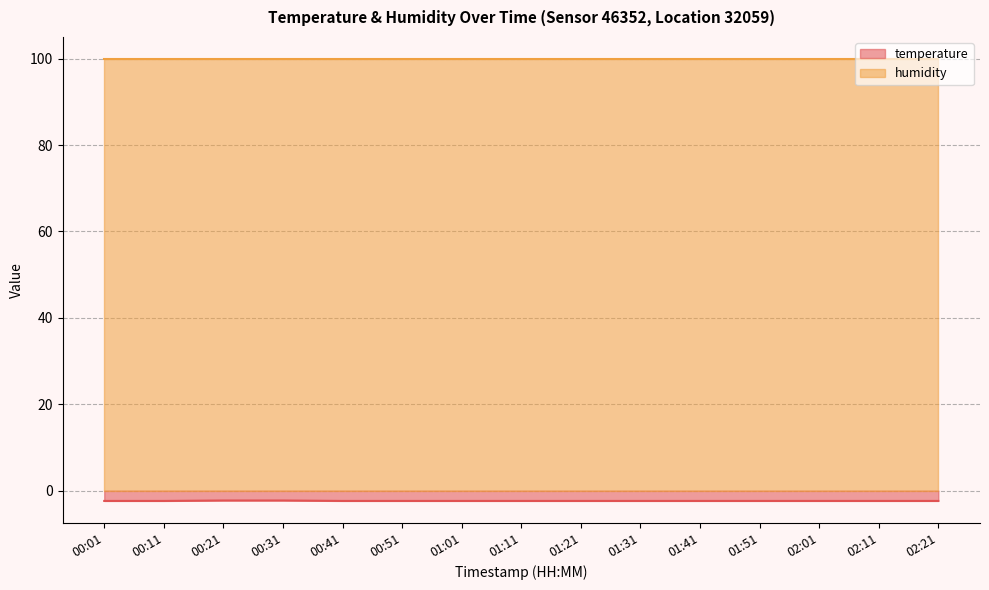

What is the label of the 15th point from the left?

02:21